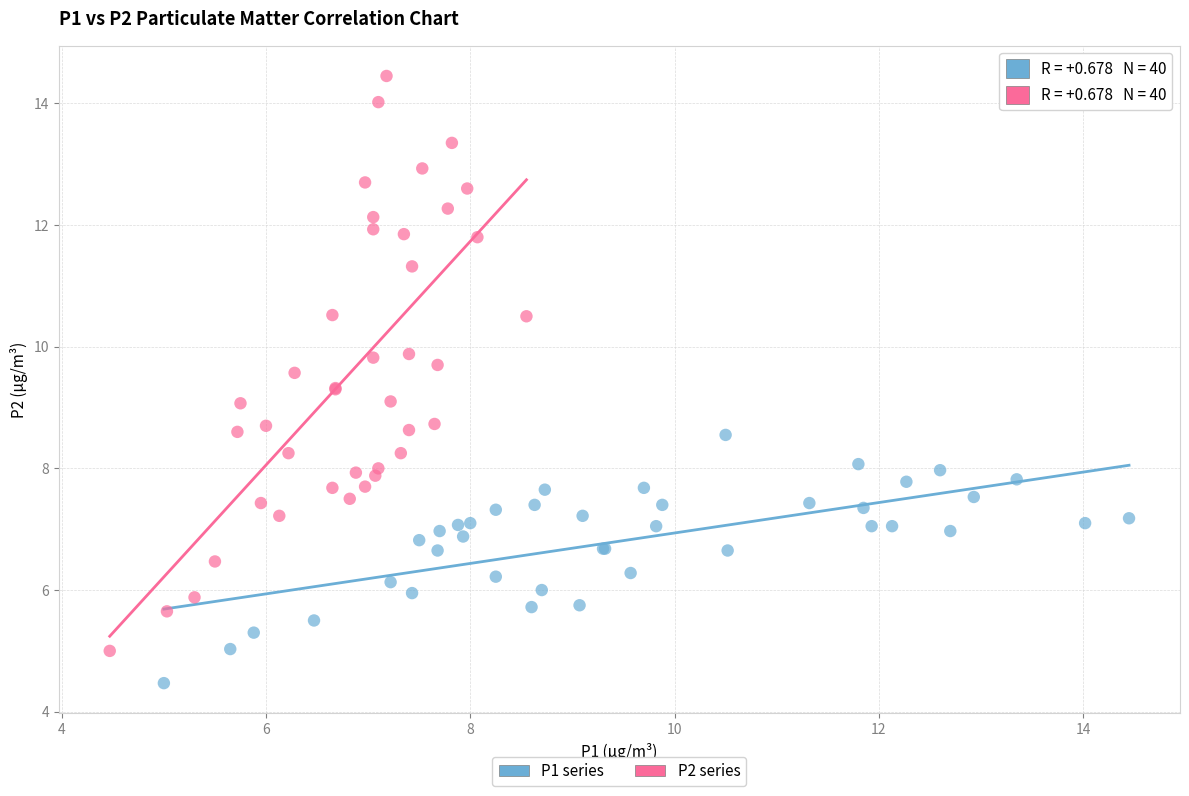

Which series contains the highest Y value?

P2 series